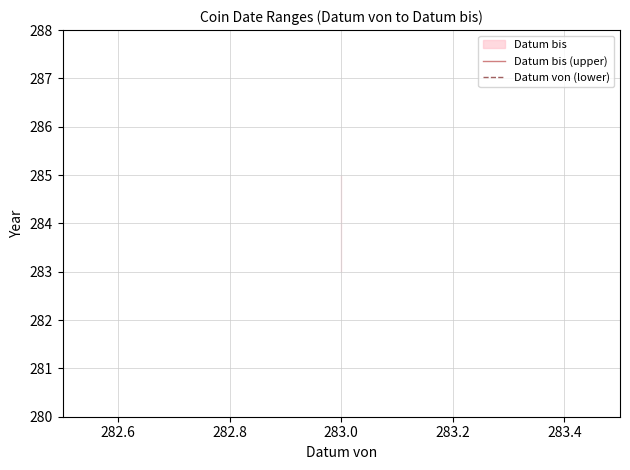

Which series has the largest range (max minus min)?

Datum bis (upper)